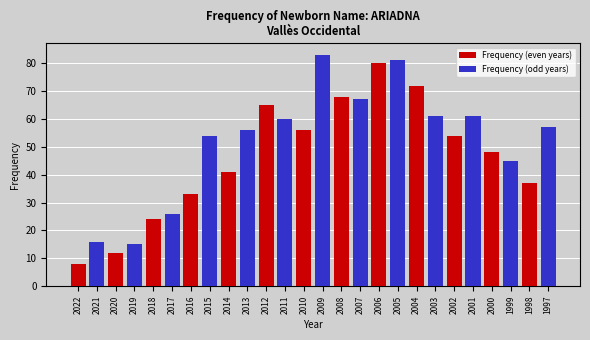

List the labels in order of Frequency (even years) value, largest first.

2006, 2004, 2008, 2012, 2010, 2002, 2000, 2014, 1998, 2016, 2018, 2020, 2022